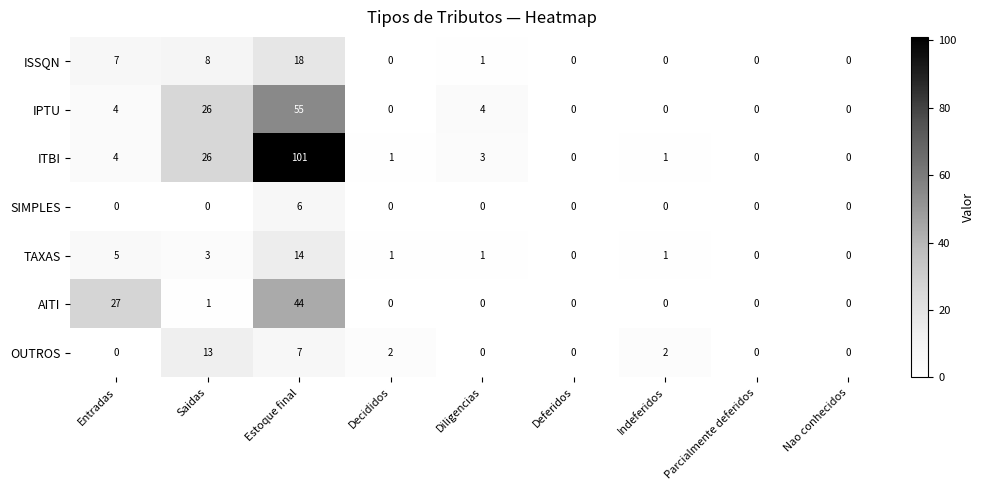

What is the difference between the maximum and minimum values in the SIMPLES series?

6